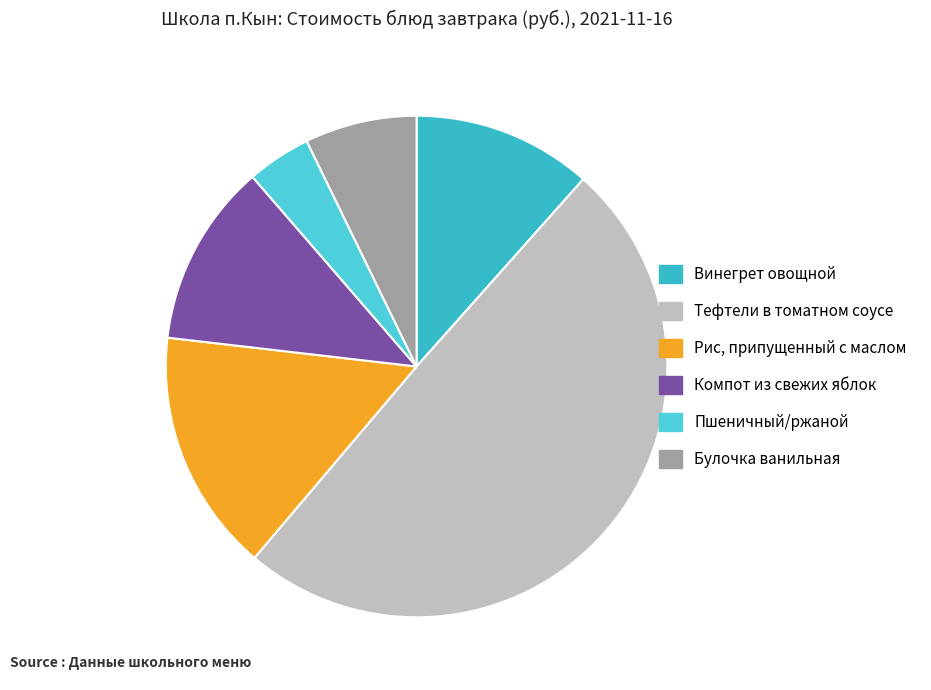

What percentage is the Булочка ванильная slice, to the nearest percent?

7%